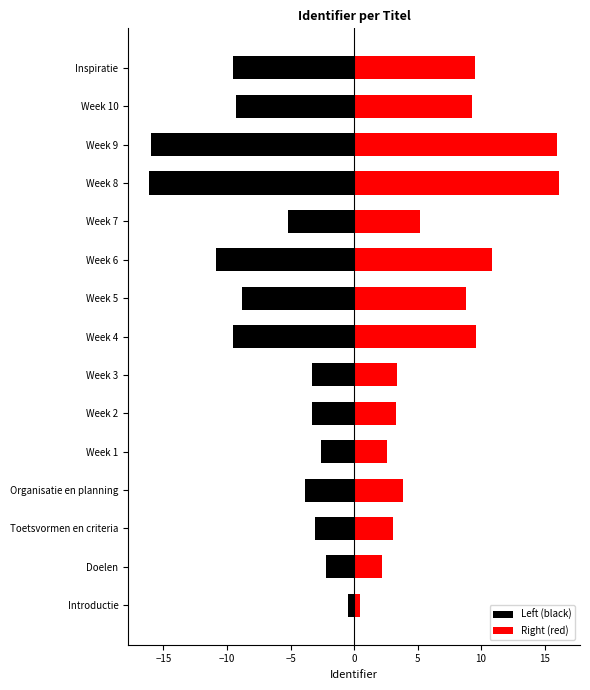

Does the chart contain any negative values?

Yes